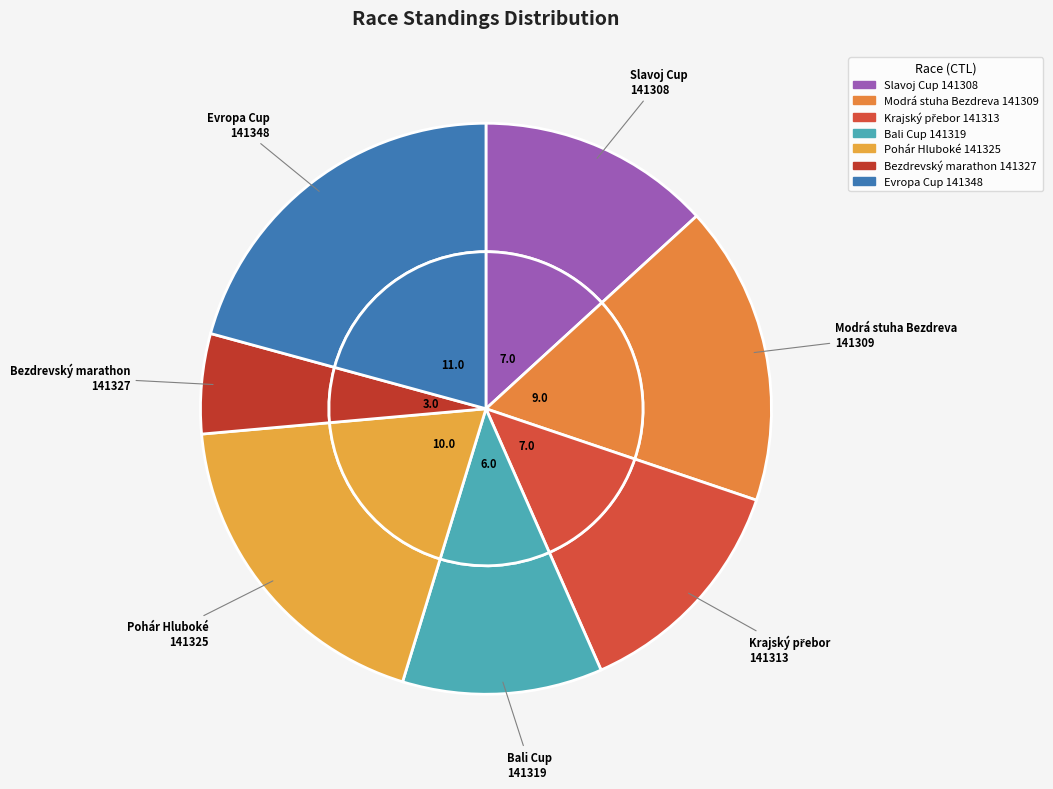

To the nearest percent, what is the combined percentage of Slavoj Cup
141308 and Modrá stuha Bezdreva
141309?

30%